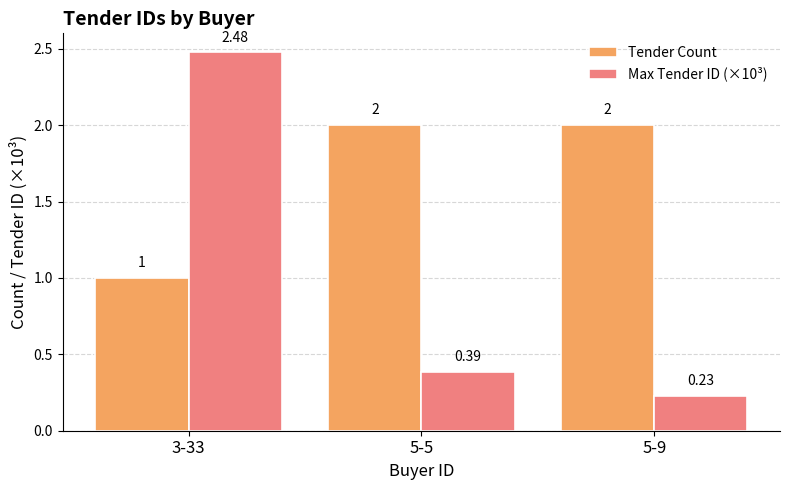

Between 3-33 and 5-5, which series saw the biggest shift?

Max Tender ID (×10³)